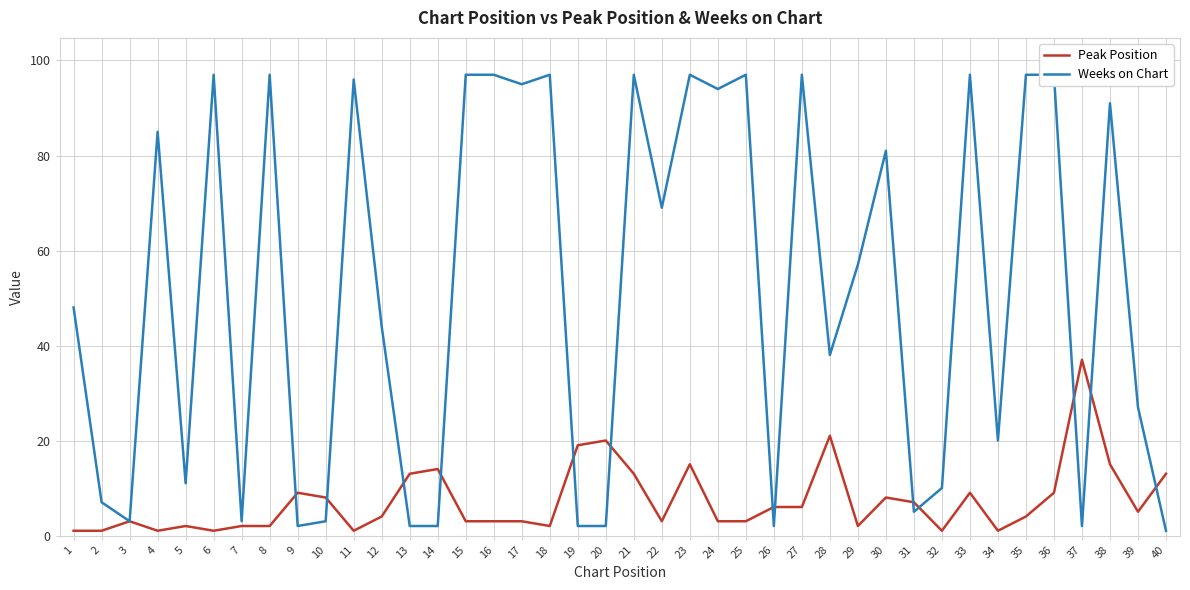

Reading left to right, list all the values displayed in this chart.

Peak Position: 1=1	2=1	3=3	4=1	5=2	6=1	7=2	8=2	9=9	10=8	11=1	12=4	13=13	14=14	15=3	16=3	17=3	18=2	19=19	20=20	21=13	22=3	23=15	24=3	25=3	26=6	27=6	28=21	29=2	30=8	31=7	32=1	33=9	34=1	35=4	36=9	37=37	38=15	39=5	40=13
Weeks on Chart: 1=48	2=7	3=3	4=85	5=11	6=97	7=3	8=97	9=2	10=3	11=96	12=44	13=2	14=2	15=97	16=97	17=95	18=97	19=2	20=2	21=97	22=69	23=97	24=94	25=97	26=2	27=97	28=38	29=57	30=81	31=5	32=10	33=97	34=20	35=97	36=97	37=2	38=91	39=27	40=1